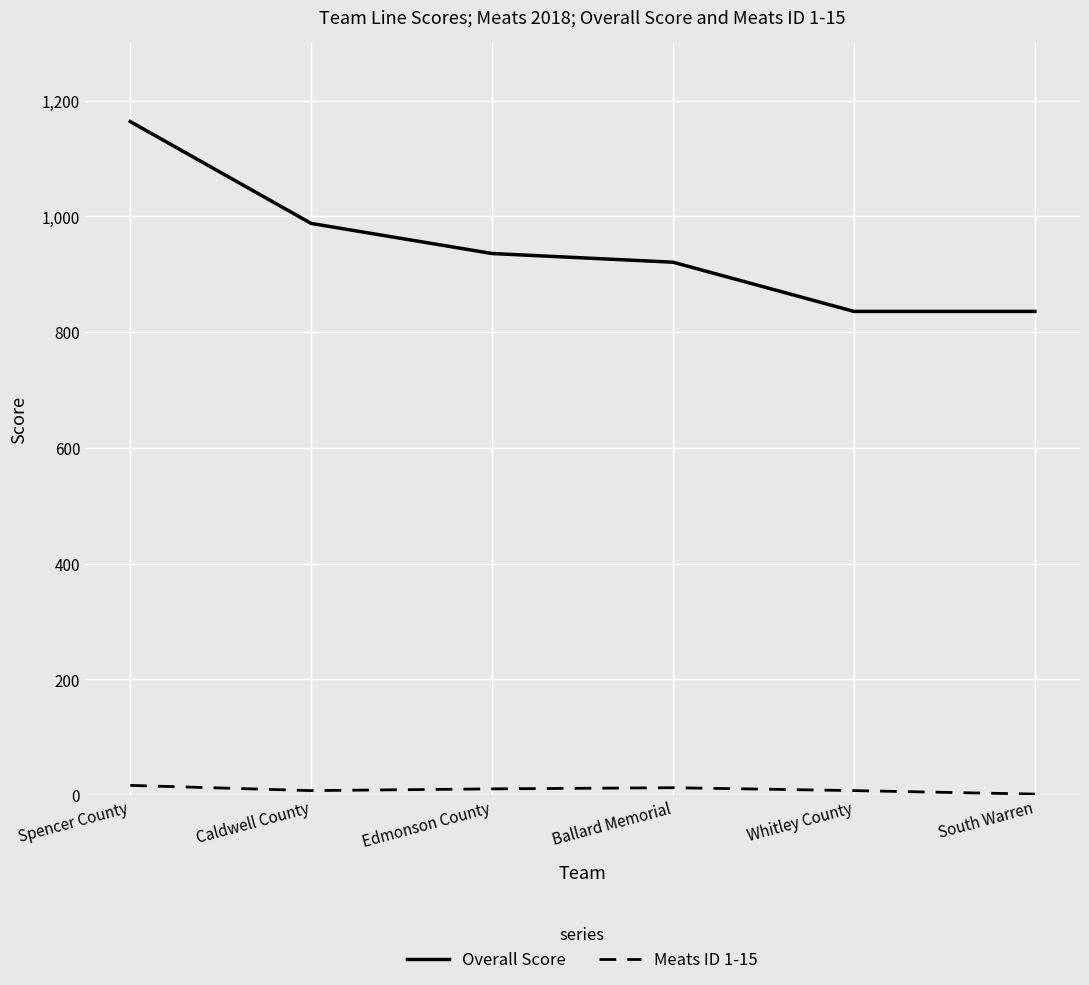

At how many categories does at least one series exceed 946?

2